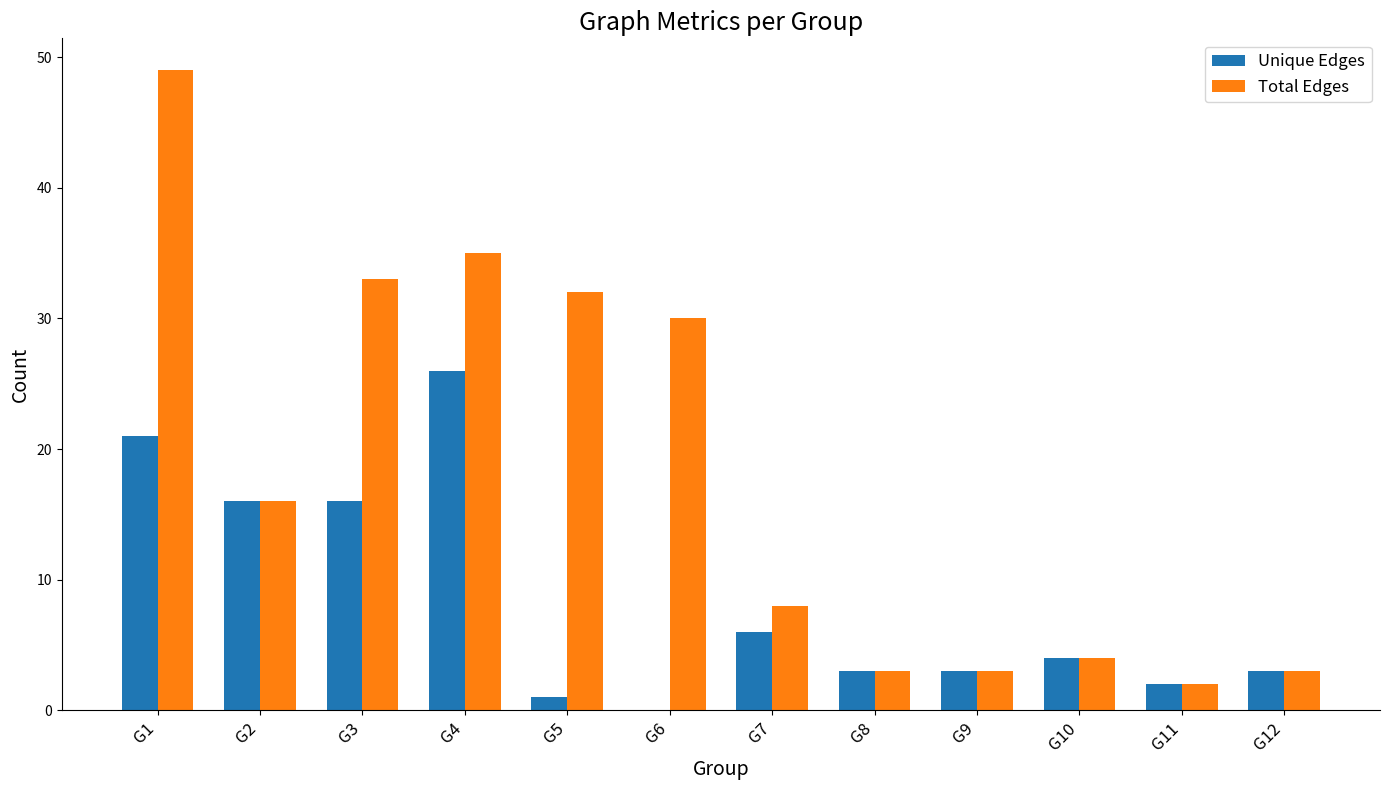

What is the total value across all series at G2?

32